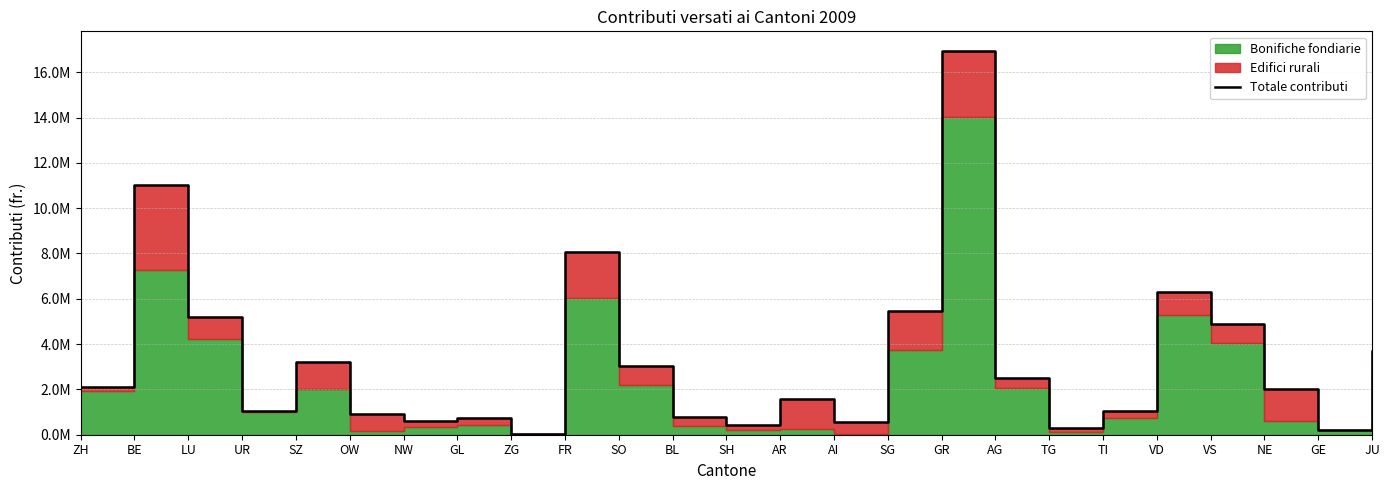

At which category does the data reach its first local peak?

BE